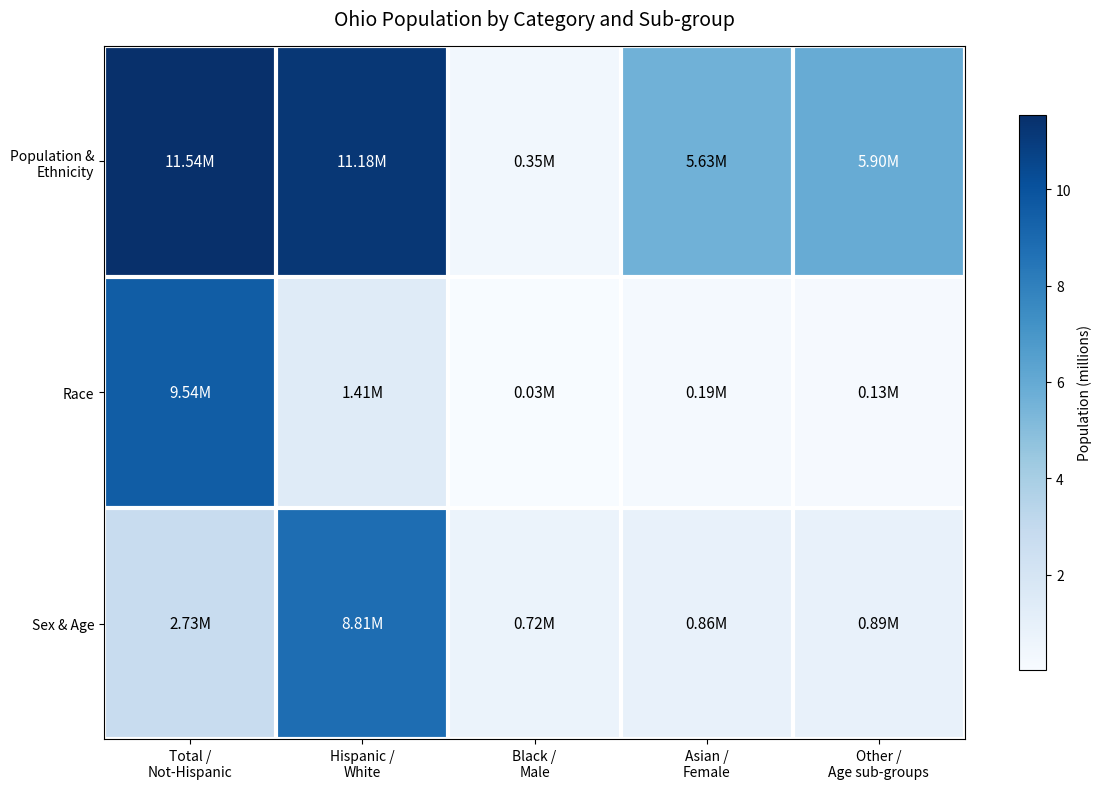

Between Total / Not-Hispanic and Black / Male, which series saw the biggest shift?

Population & Ethnicity